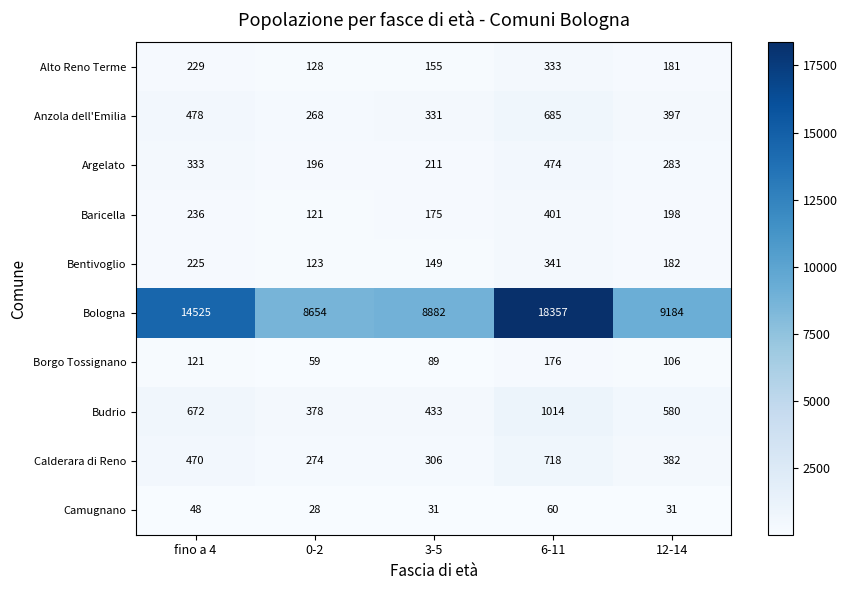

List the series in order of their peak value, highest first.

Bologna, Budrio, Calderara di Reno, Anzola dell'Emilia, Argelato, Baricella, Bentivoglio, Alto Reno Terme, Borgo Tossignano, Camugnano